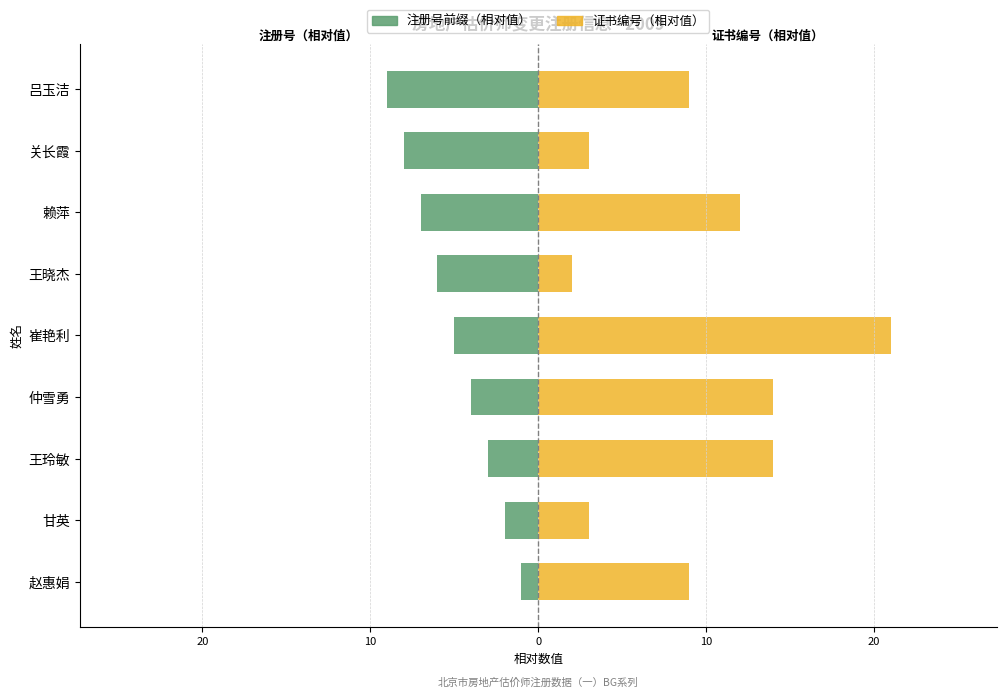

How many values in the 注册号前缀（相对值） series are below -5?

4